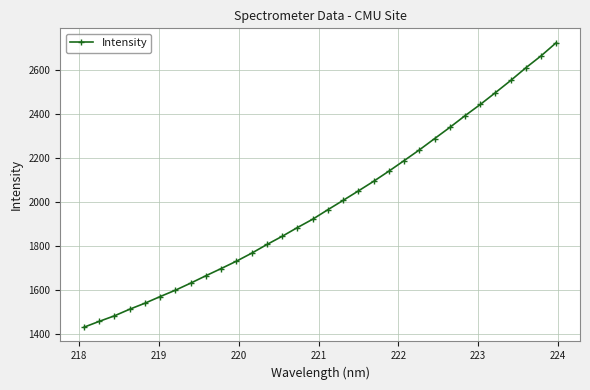

What is the difference between the maximum and minimum values?

1295.6